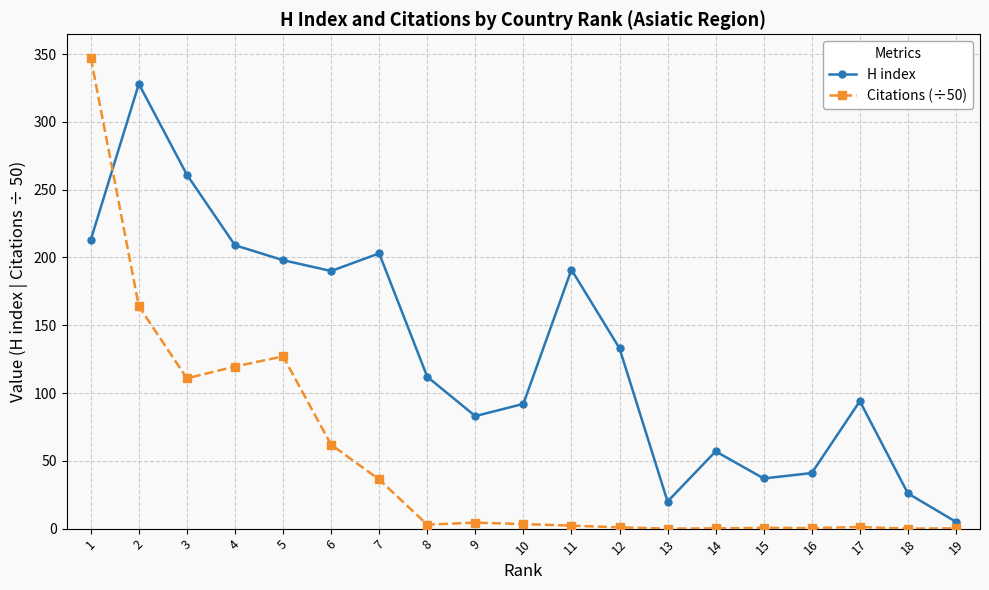

How many times do H index and Citations (÷50) cross each other?

1